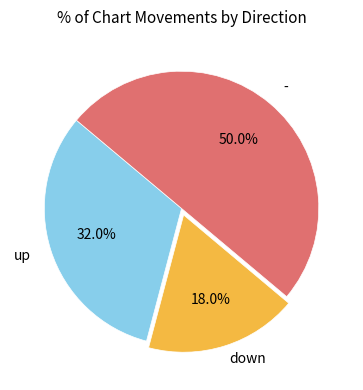

Count the number of slices in the pie.

3